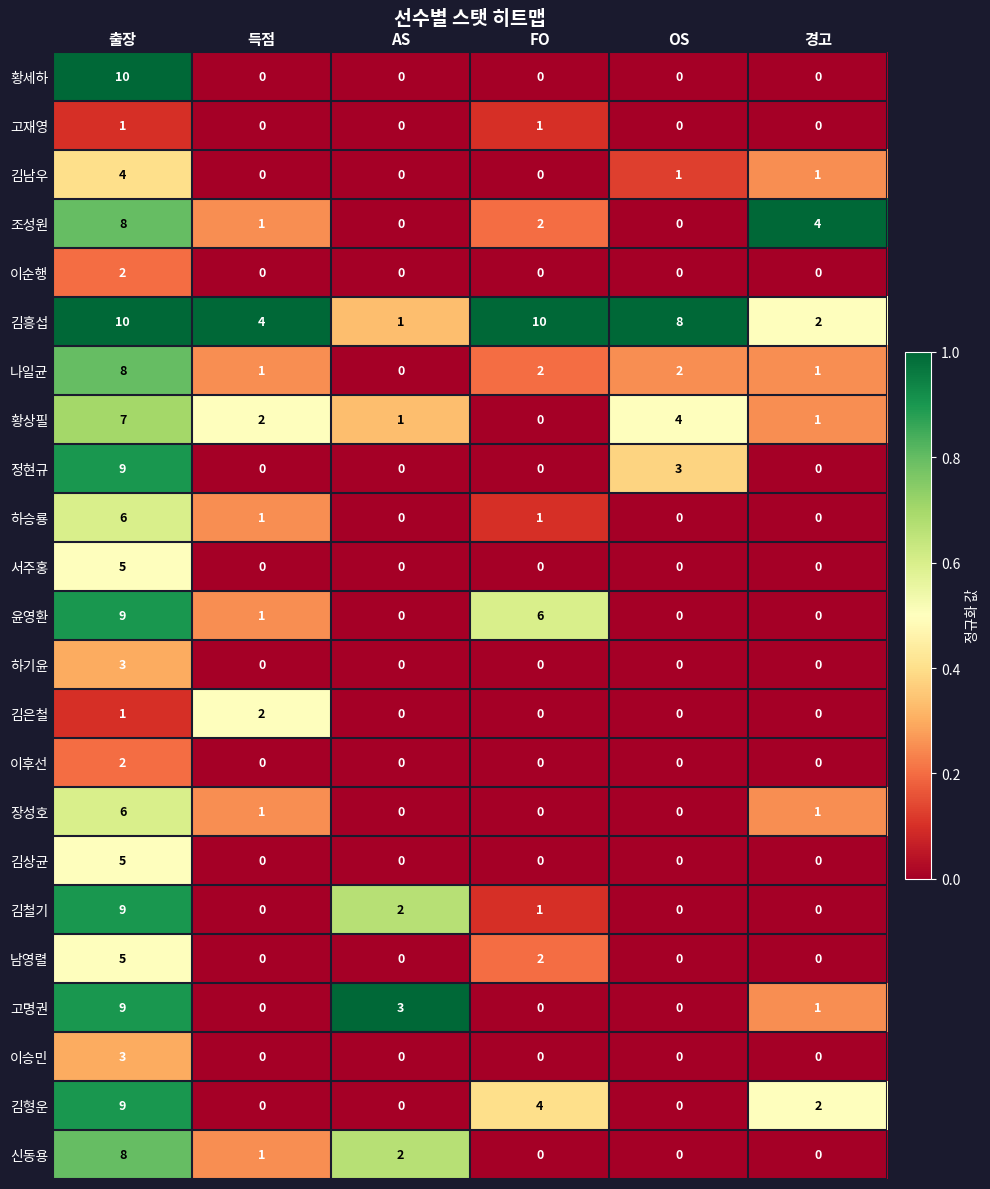

What is the maximum value for 이승민?

3